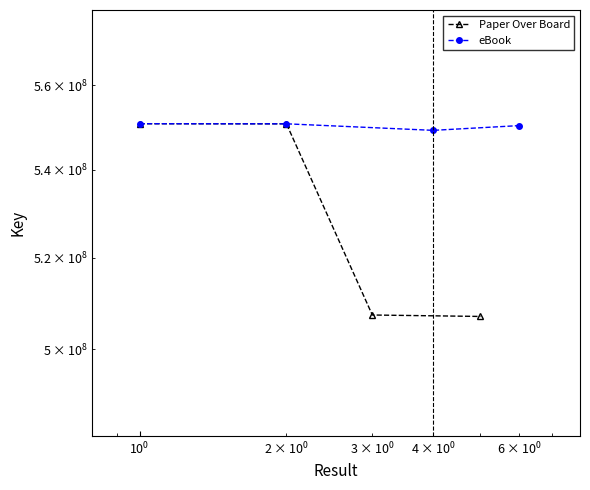

Reading right to left, transcribe all the data shown in this chart.

Paper Over Board: 507088659	507402691	550784777	550810434
eBook: 550359737	549242350	550784777	550810434